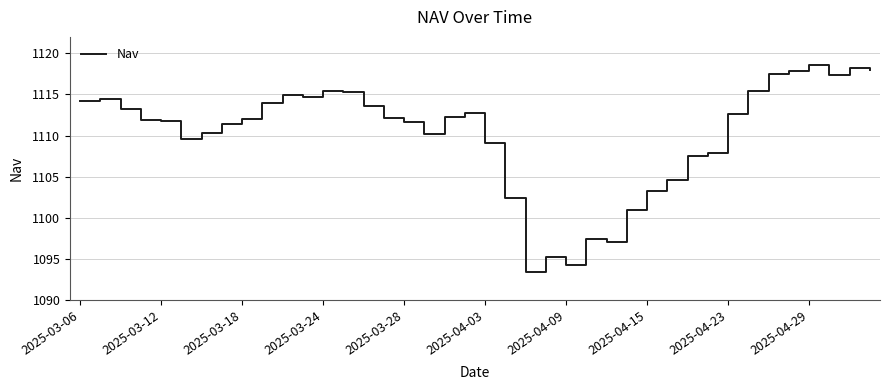

What is the smallest value displayed?

1093.4